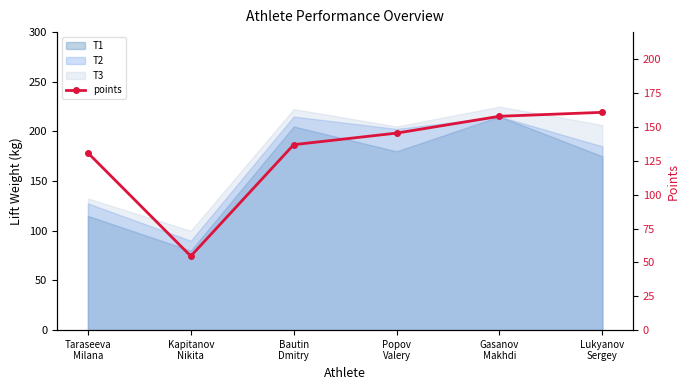

What is the difference between the second highest and minimum values?

103.2